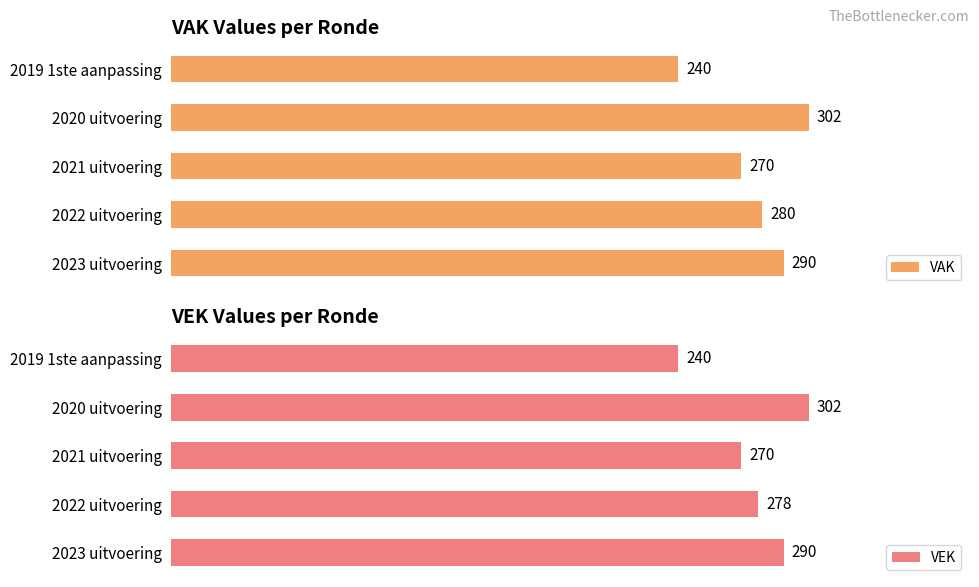

Which category has the lowest value in the VAK series?

2019 1ste aanpassing